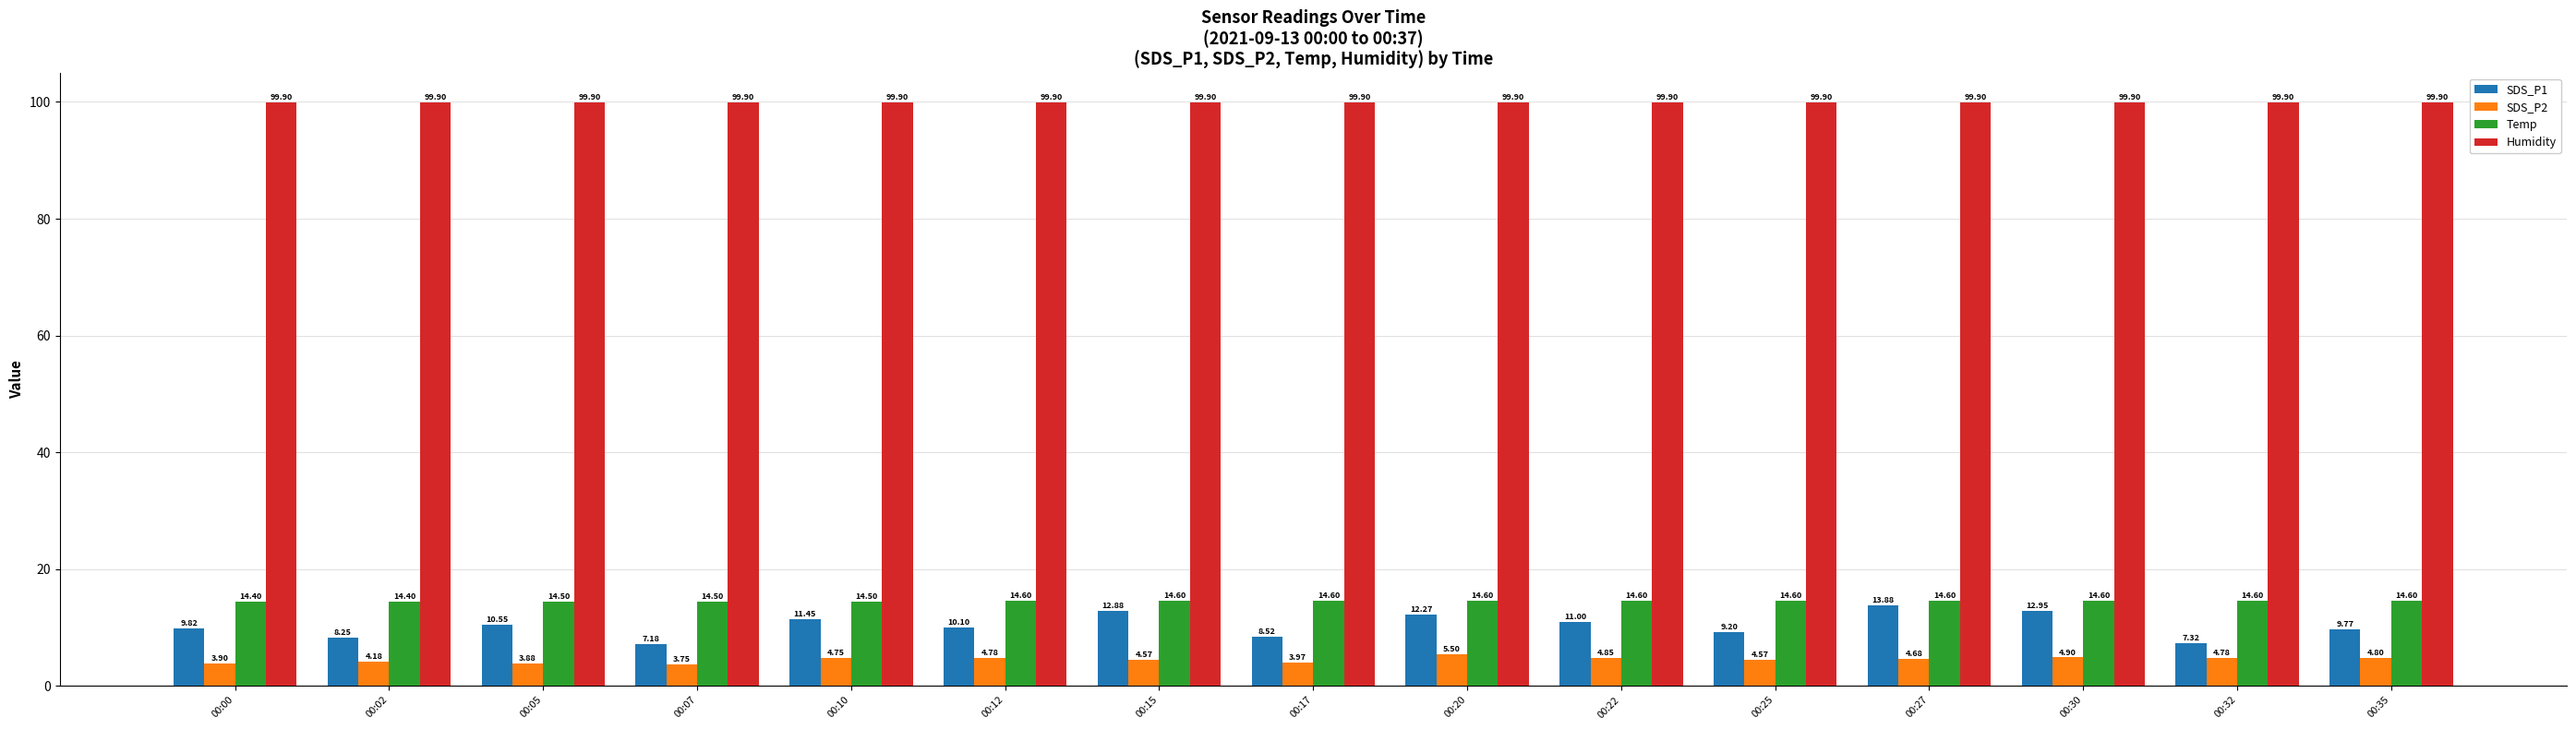

What is the total value across all series at 00:00?

128.0